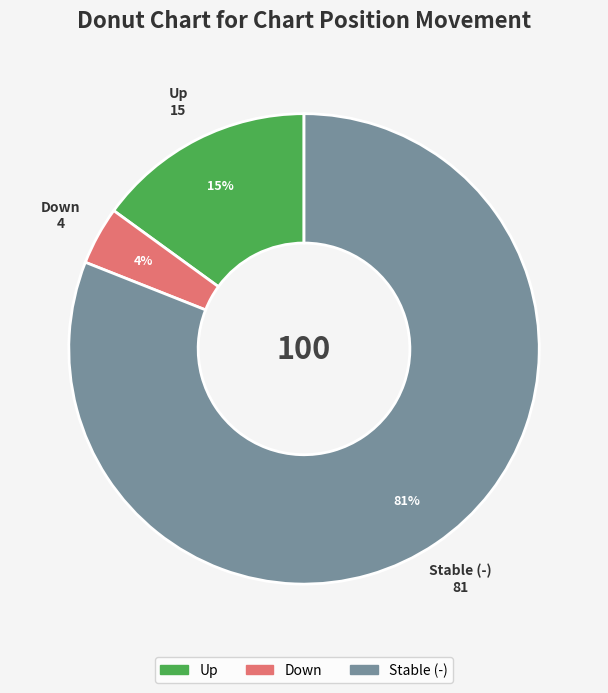

The Up slice represents 8% of the pie. True or false?

False